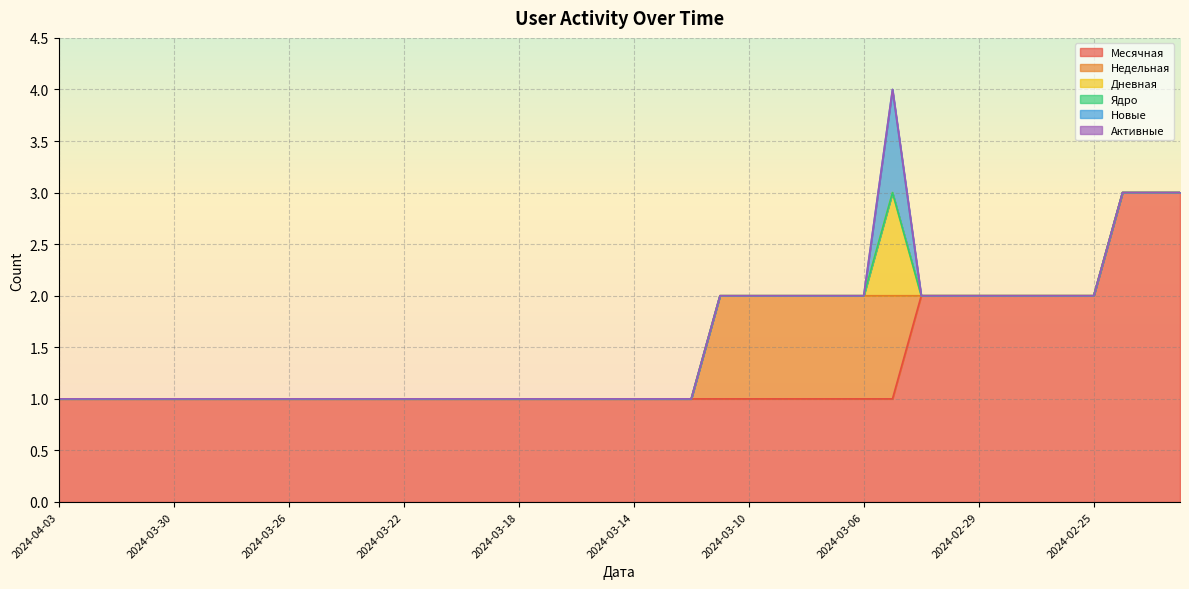

Which has a higher value, 2024-03-27 or 2024-02-29?

2024-02-29